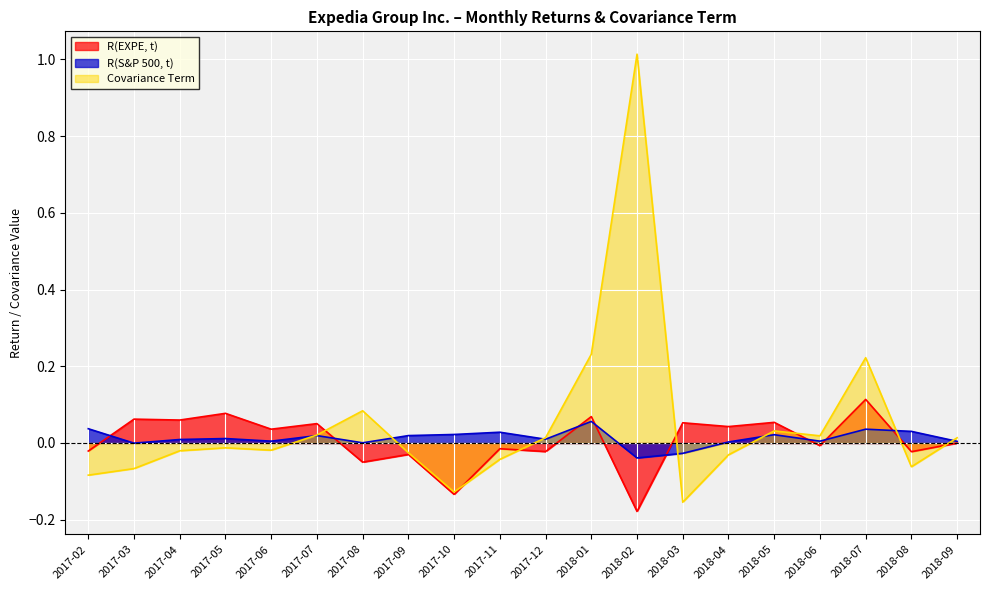

True or false: R(S&P 500, t) and R(EXPE, t) cross at least once.

True